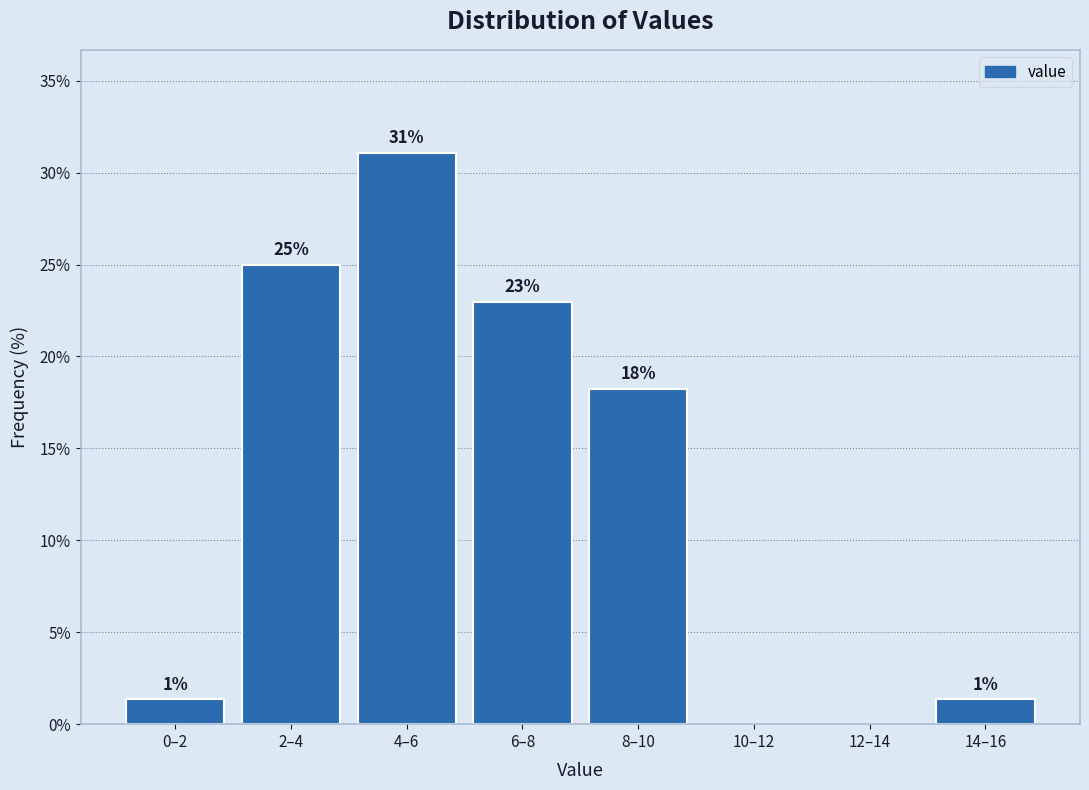

True or false: the data shows 14.2 at 4–6.

False